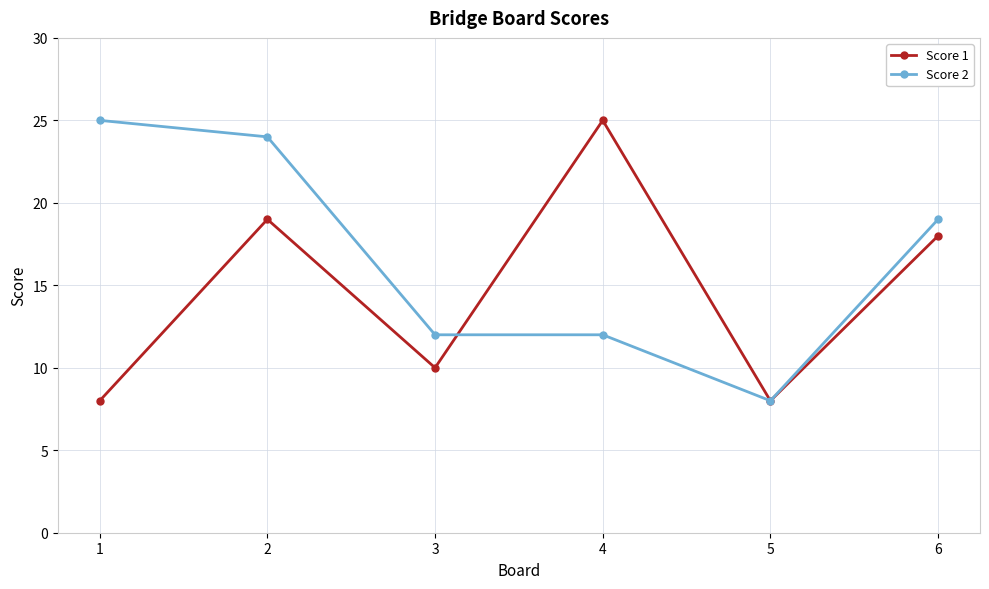

At which category does Score 1 reach its first local valley?

3